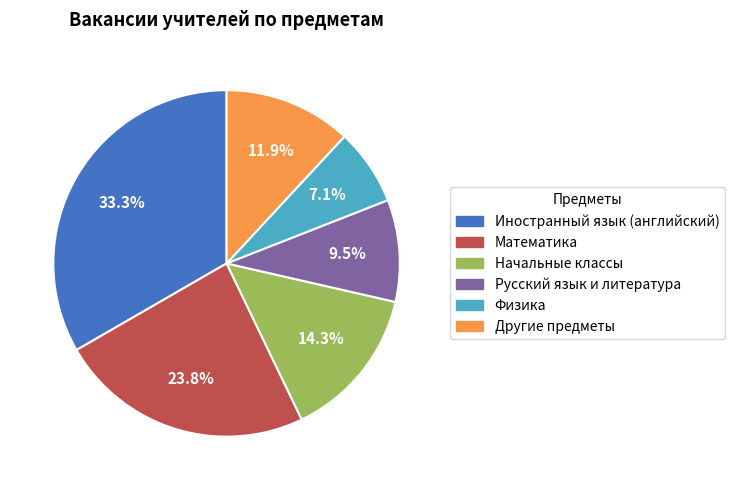

True or false: Русский язык и литература accounts for 20% of the total.

False